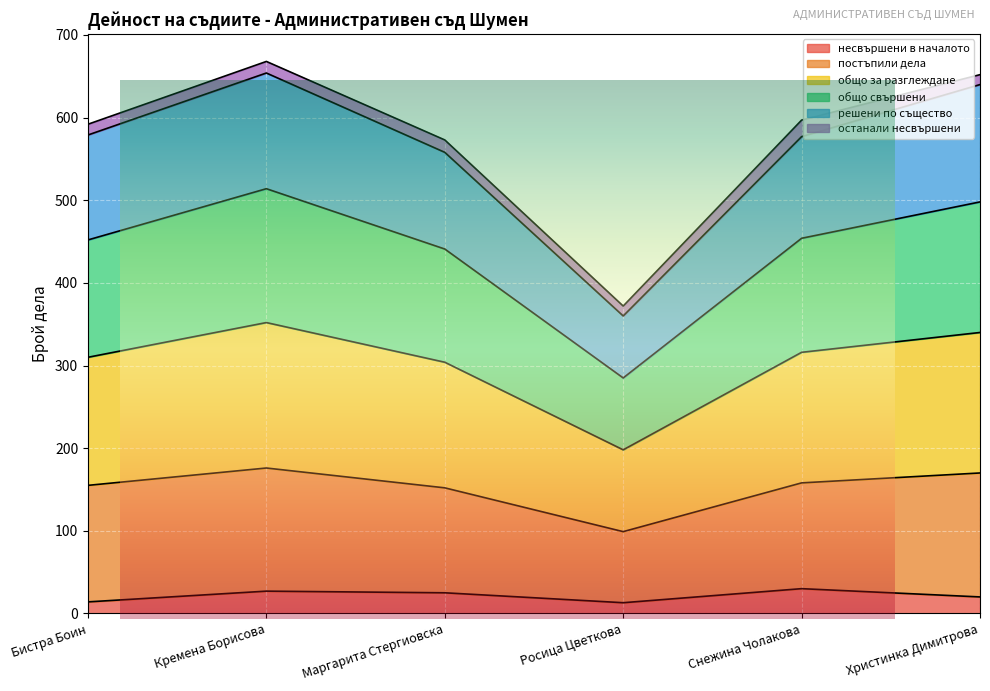

At which category is the sum across all series the highest?

Кремена Борисова